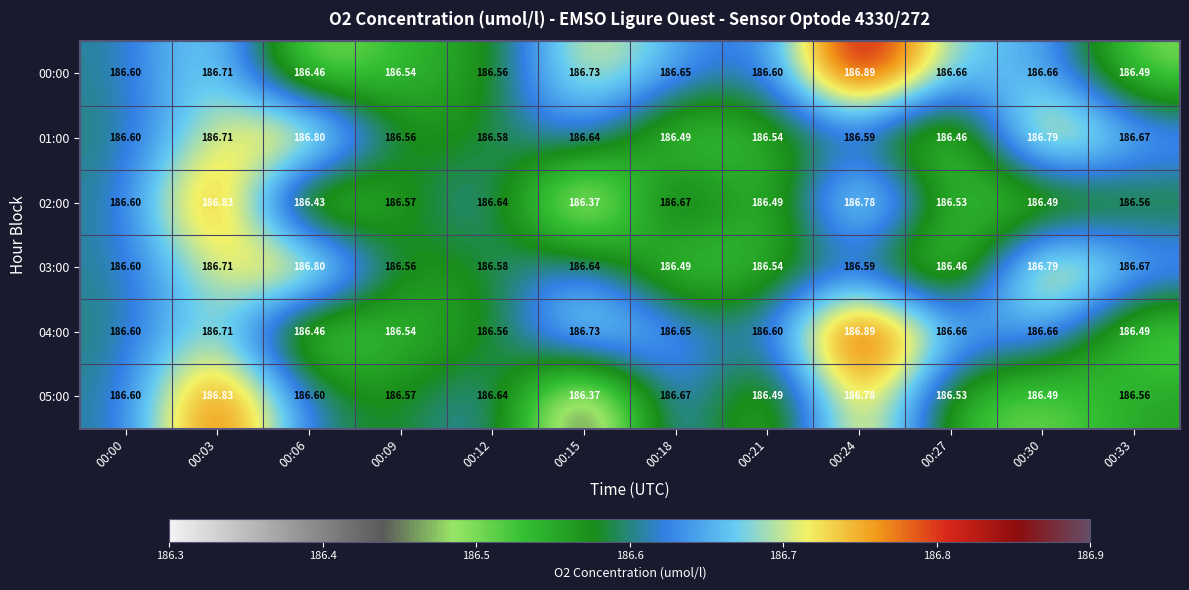

What is the total value across all series at 00:18?

1119.6